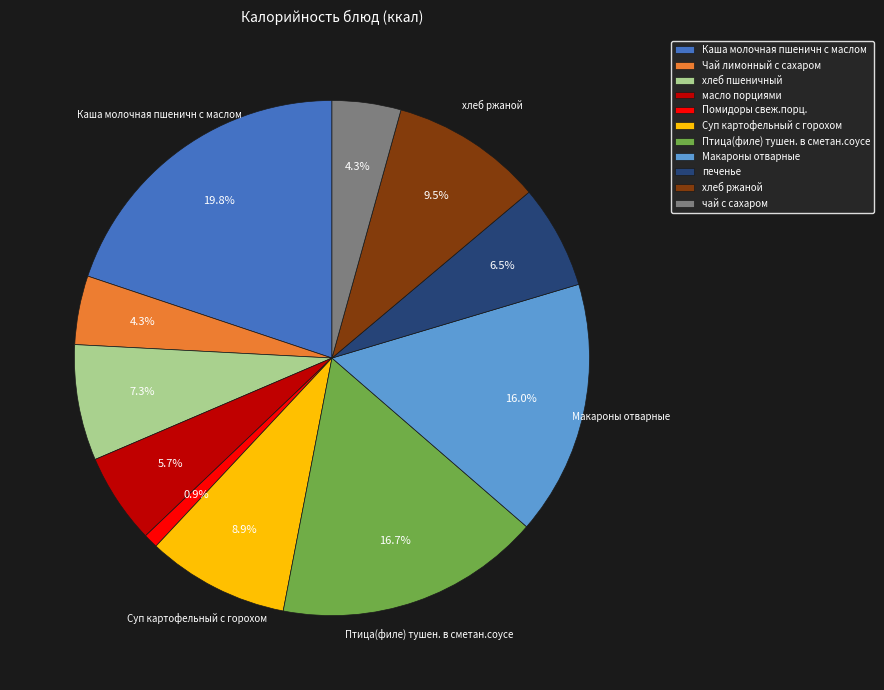

The Каша молочная пшеничн с маслом slice represents 20% of the pie. True or false?

True